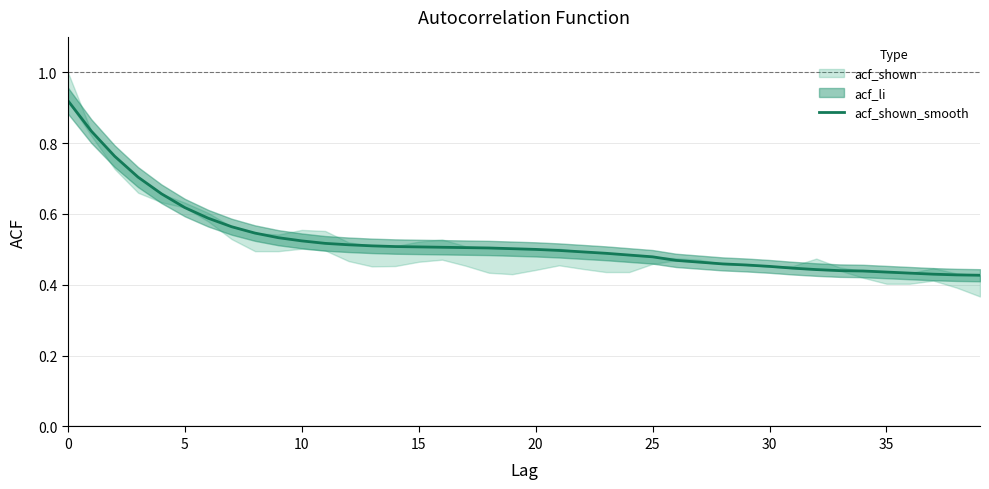

The value of acf_shown_smooth at 15 is 0.8. True or false?

False